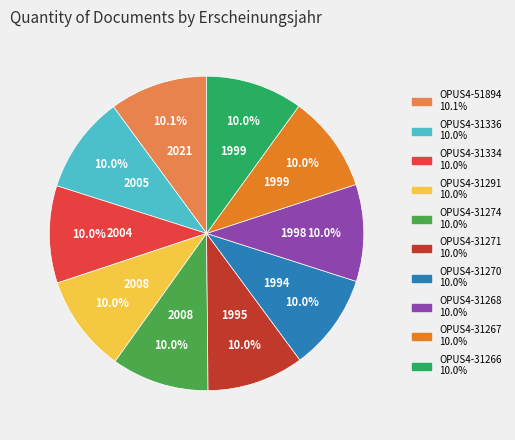

To the nearest percent, what percentage of the pie is OPUS4-31274?

10%